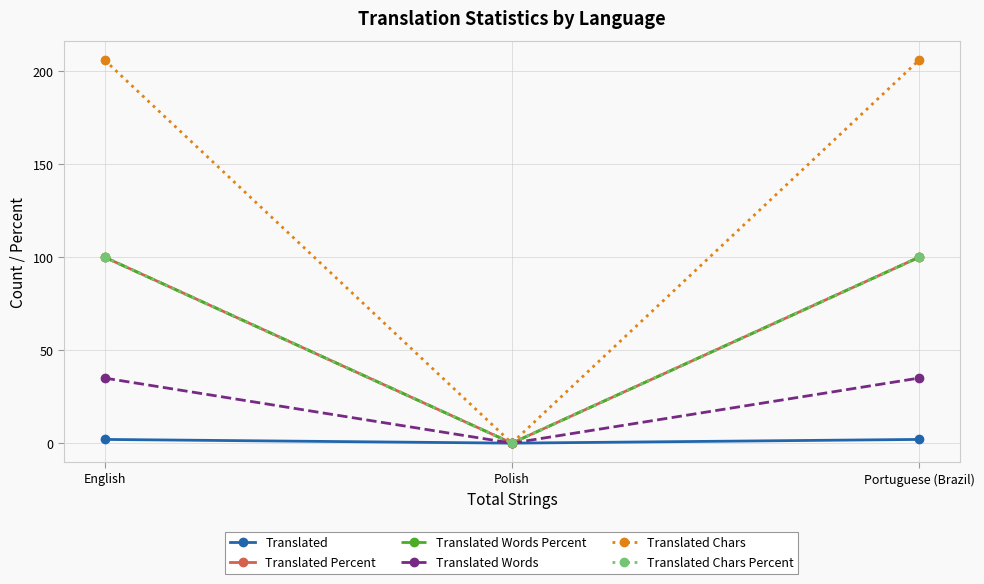

Does the chart have visible grid lines?

Yes